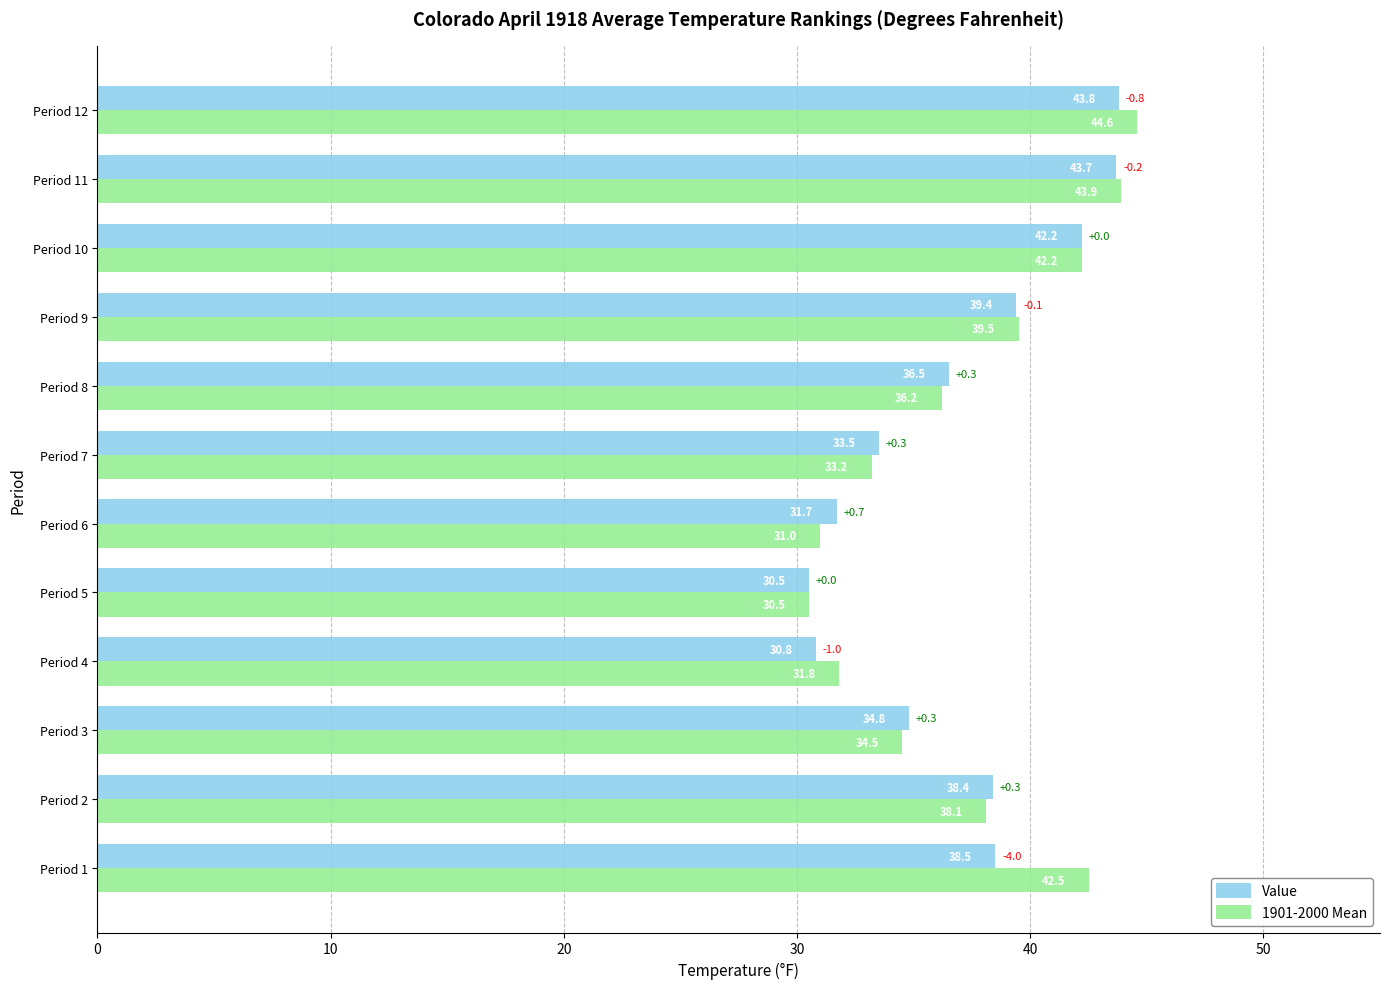

Which series has the largest range (max minus min)?

1901-2000 Mean